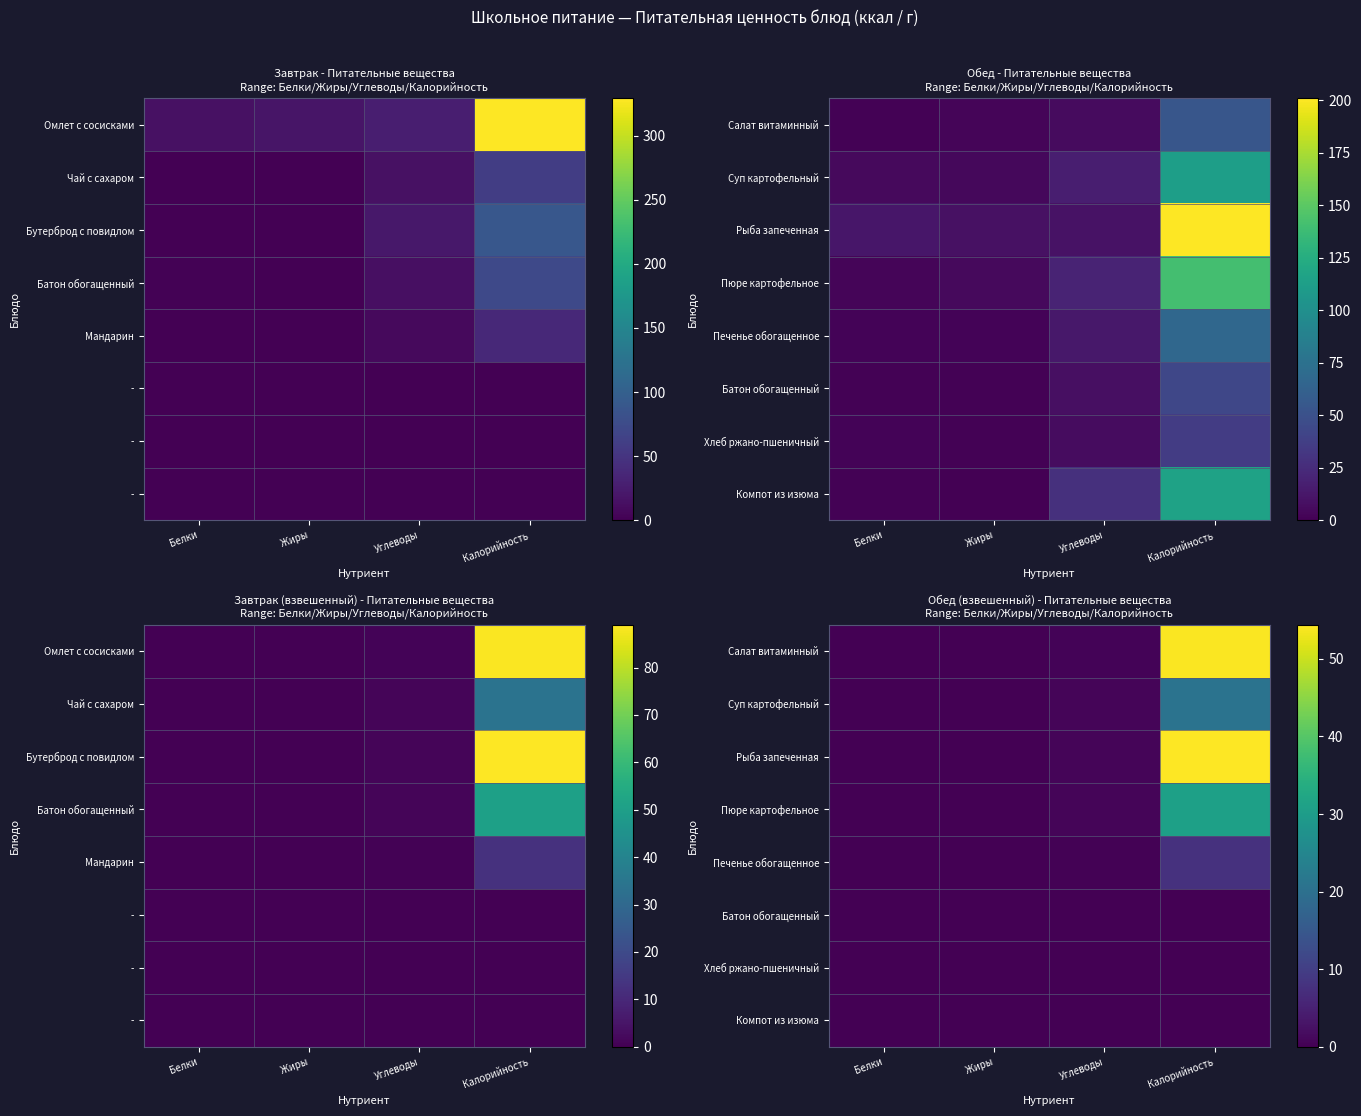

At which label does Салат витаминный reach its peak?

Калорийность